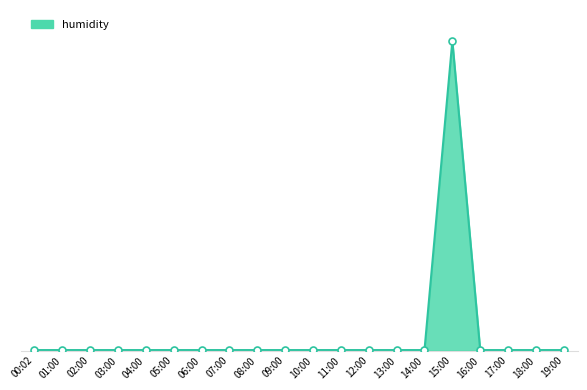

Between 07:00 and 12:00, which is larger?

07:00